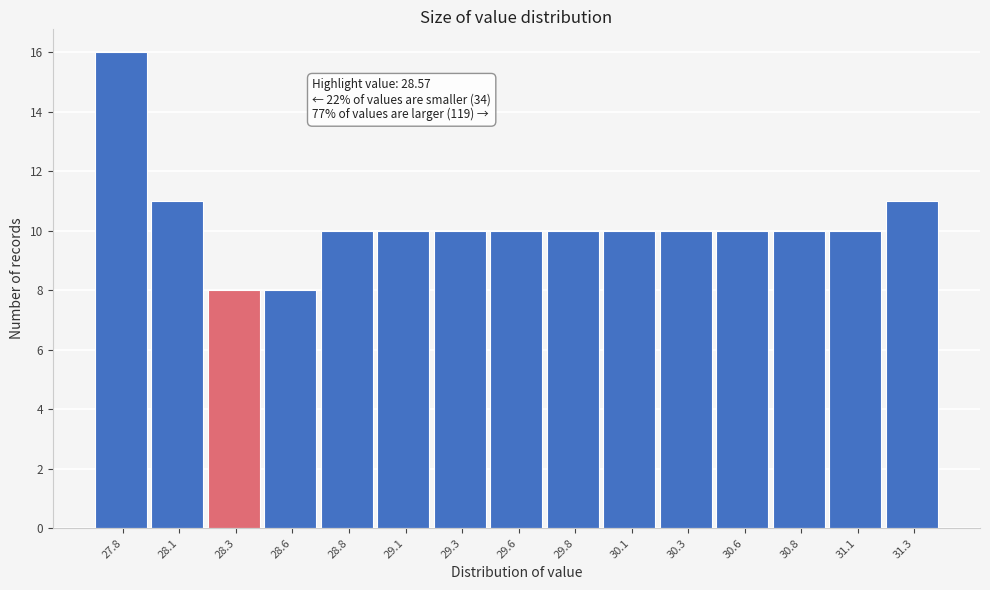

Reading left to right, list all the values displayed in this chart.

27.8=16	28.1=11	28.3=8	28.6=8	28.8=10	29.1=10	29.3=10	29.6=10	29.8=10	30.1=10	30.3=10	30.6=10	30.8=10	31.1=10	31.3=11